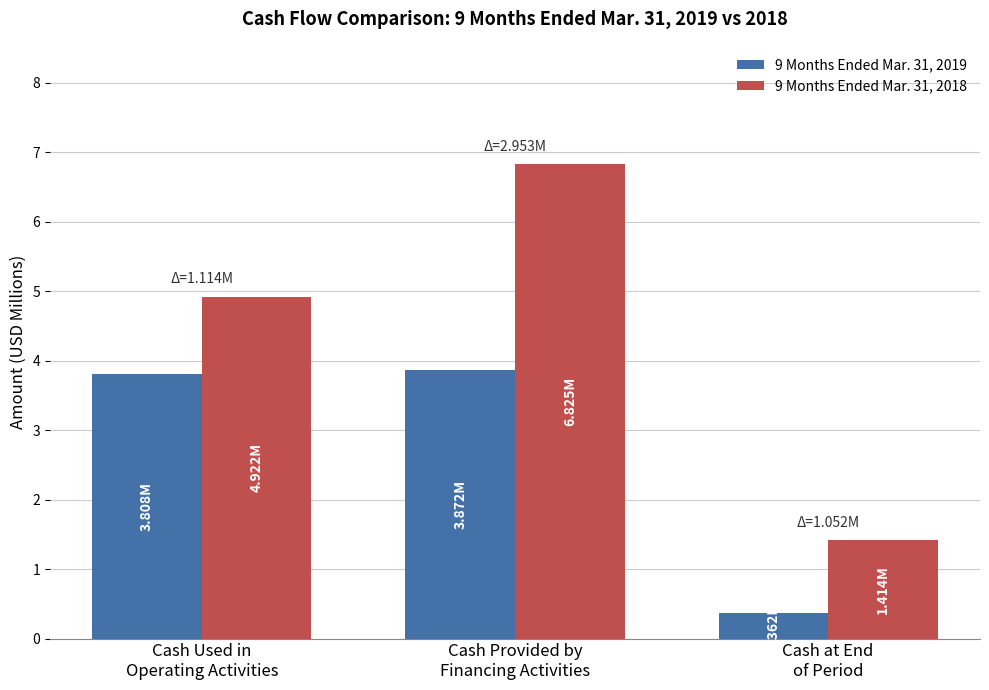

Which series has the largest range (max minus min)?

9 Months Ended Mar. 31, 2018